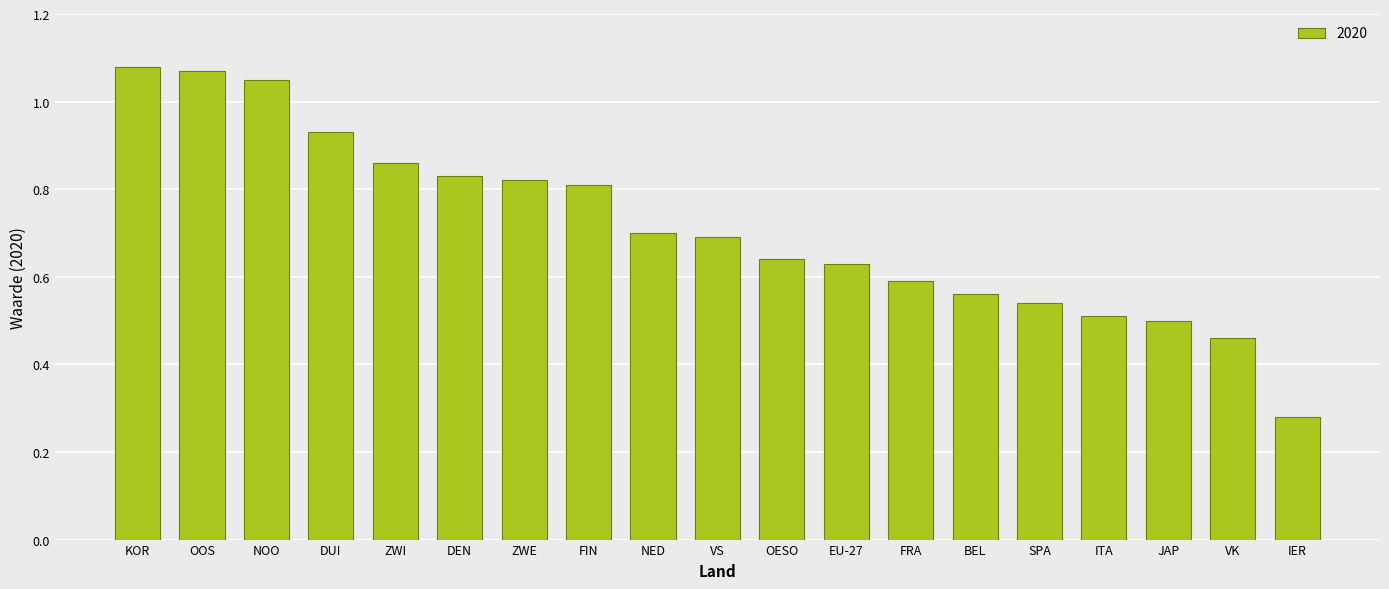

At which category does the chart reach its minimum across all series?

IER